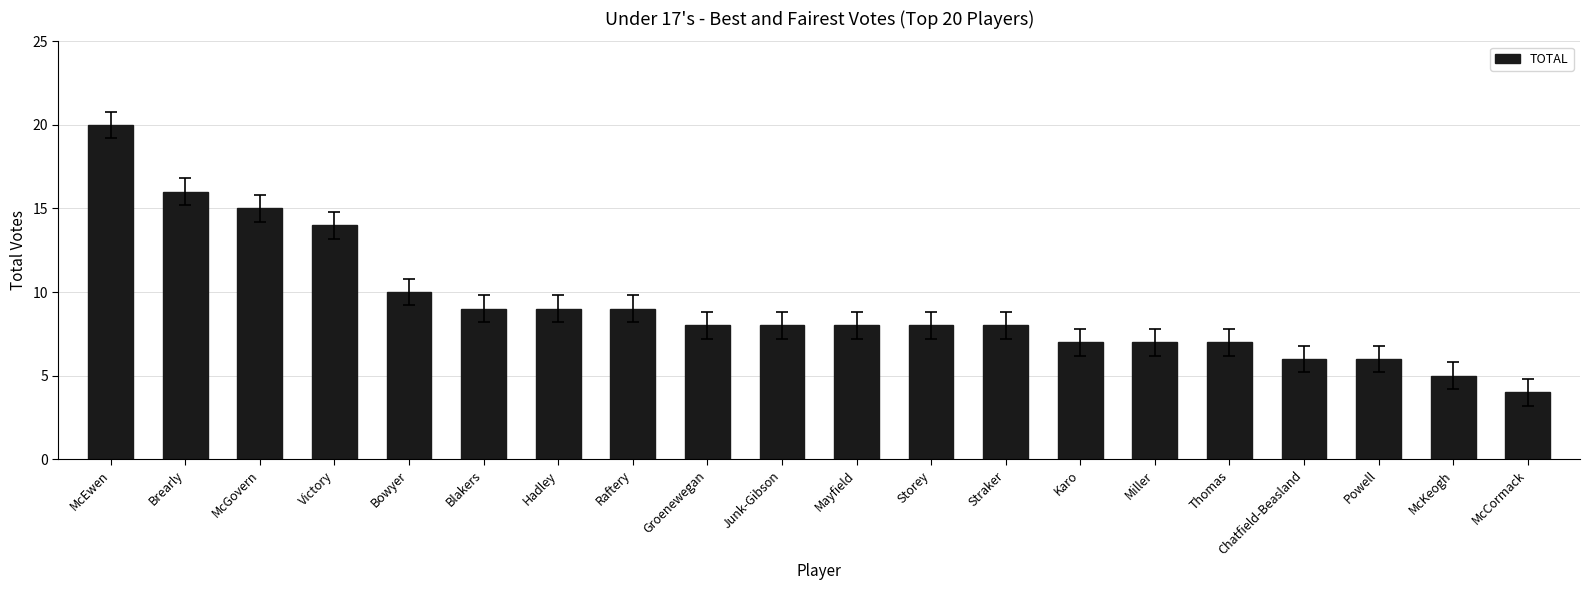

Which label corresponds to the smallest value in the chart?

McCormack